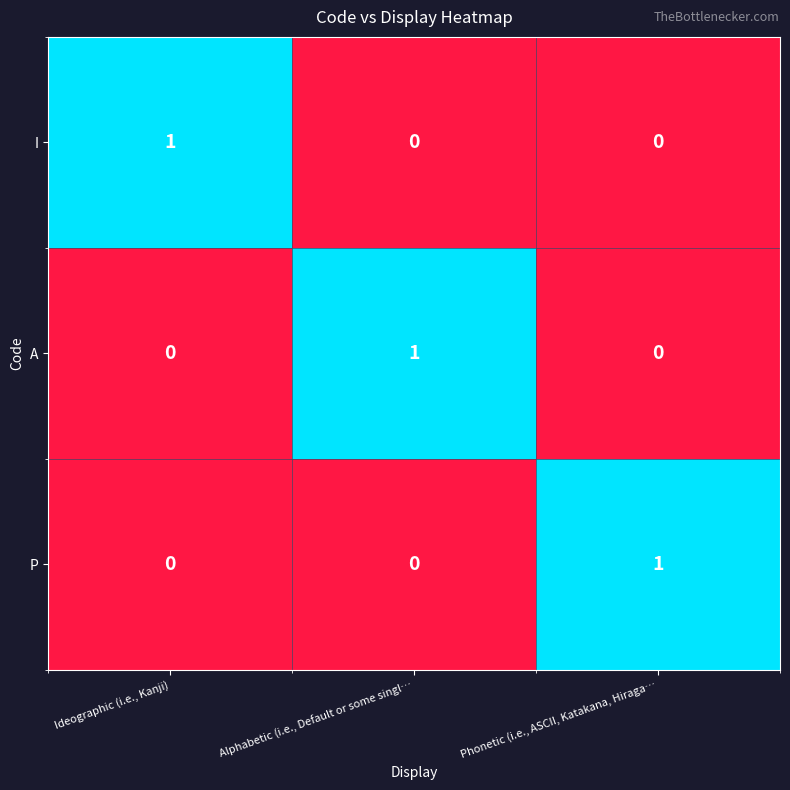

How many categories are shown in the chart?

3